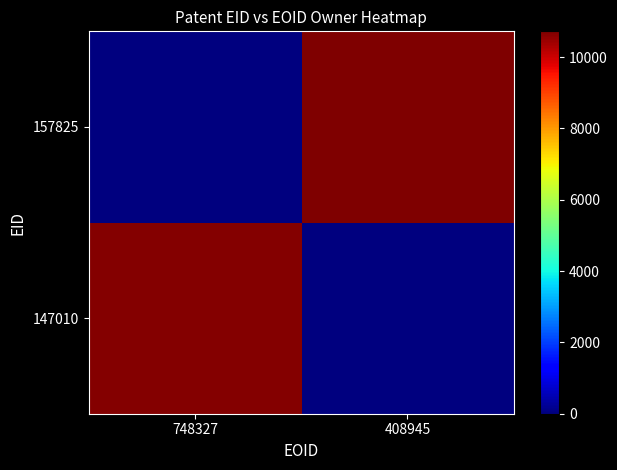

Rank the series by their average value, from highest to lowest.

157825, 147010